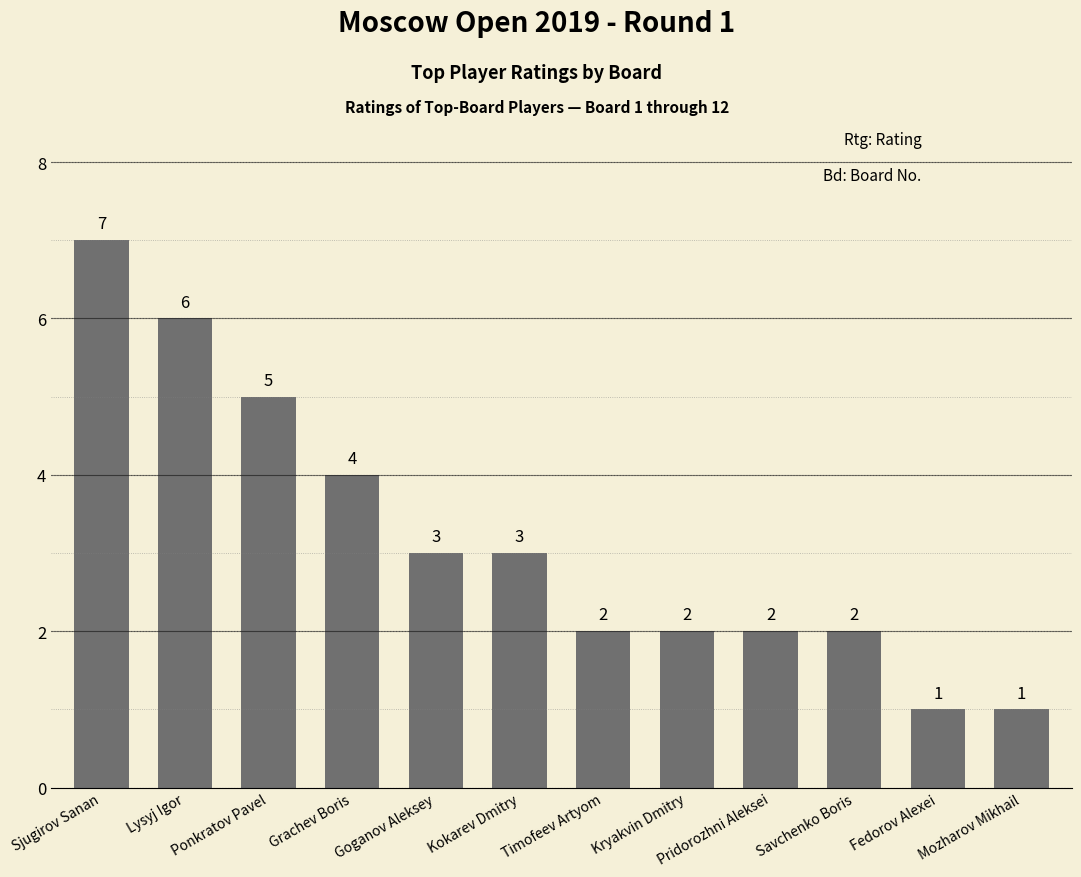

The chart shows a value of 2 at Goganov Aleksey. True or false?

False